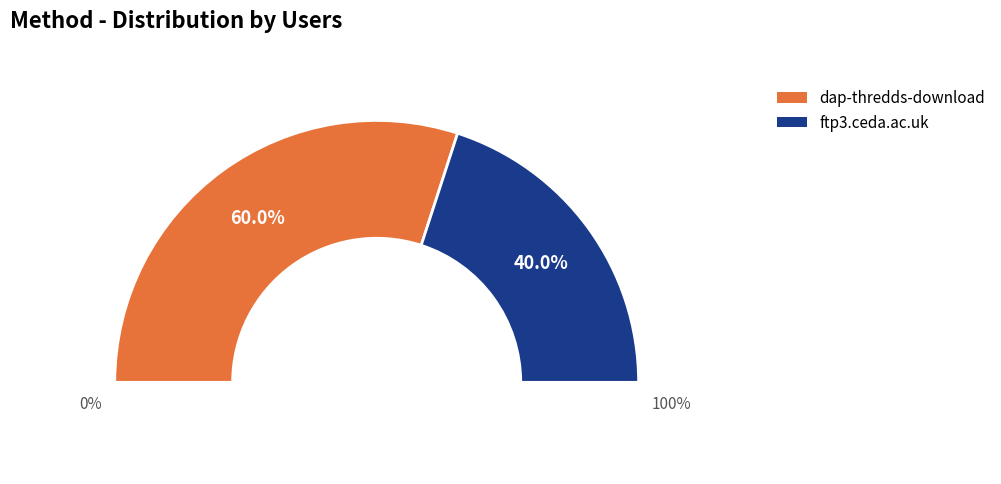

To the nearest percent, what is the average slice percentage?

50%